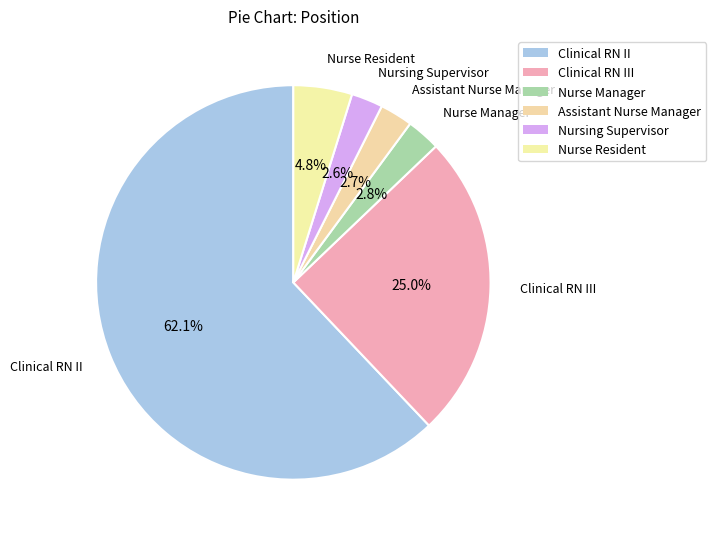

Which slice represents more than half of the pie?

Clinical RN II